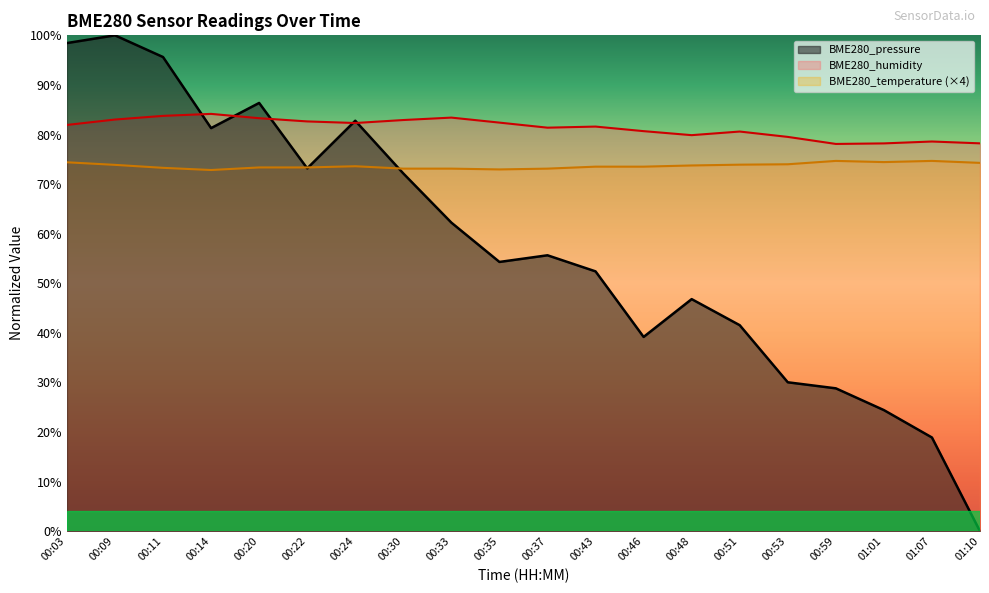

What is the difference between the second highest and minimum values in the BME280_pressure series?

98.4